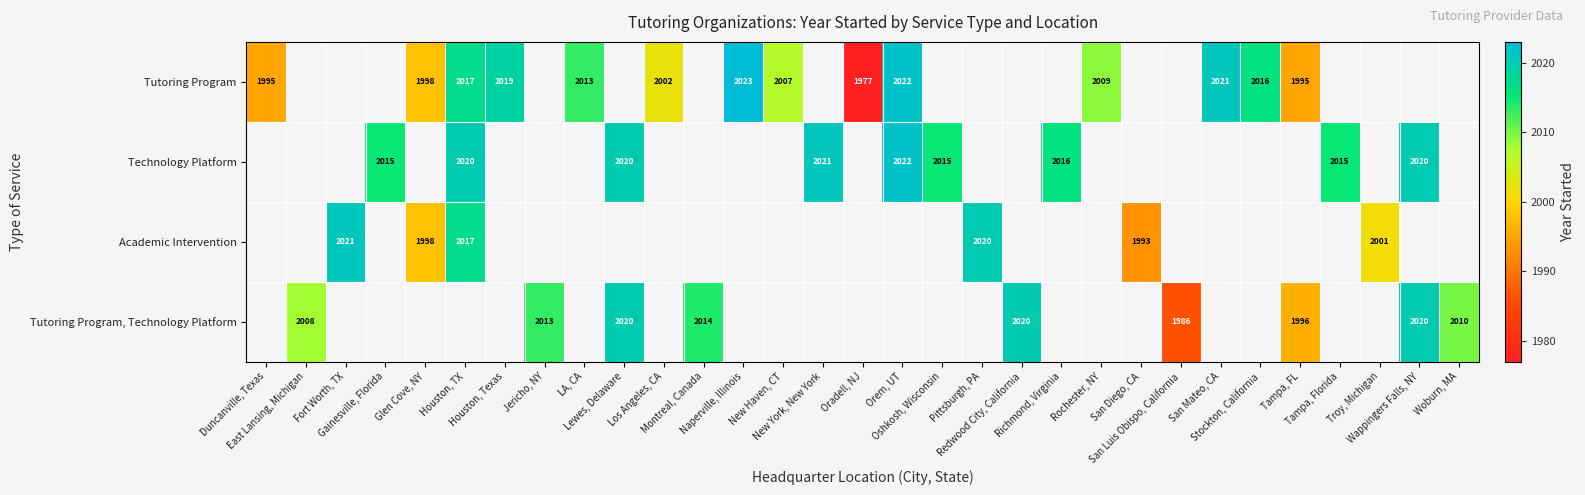

At how many categories does at least one series exceed 1977?

30